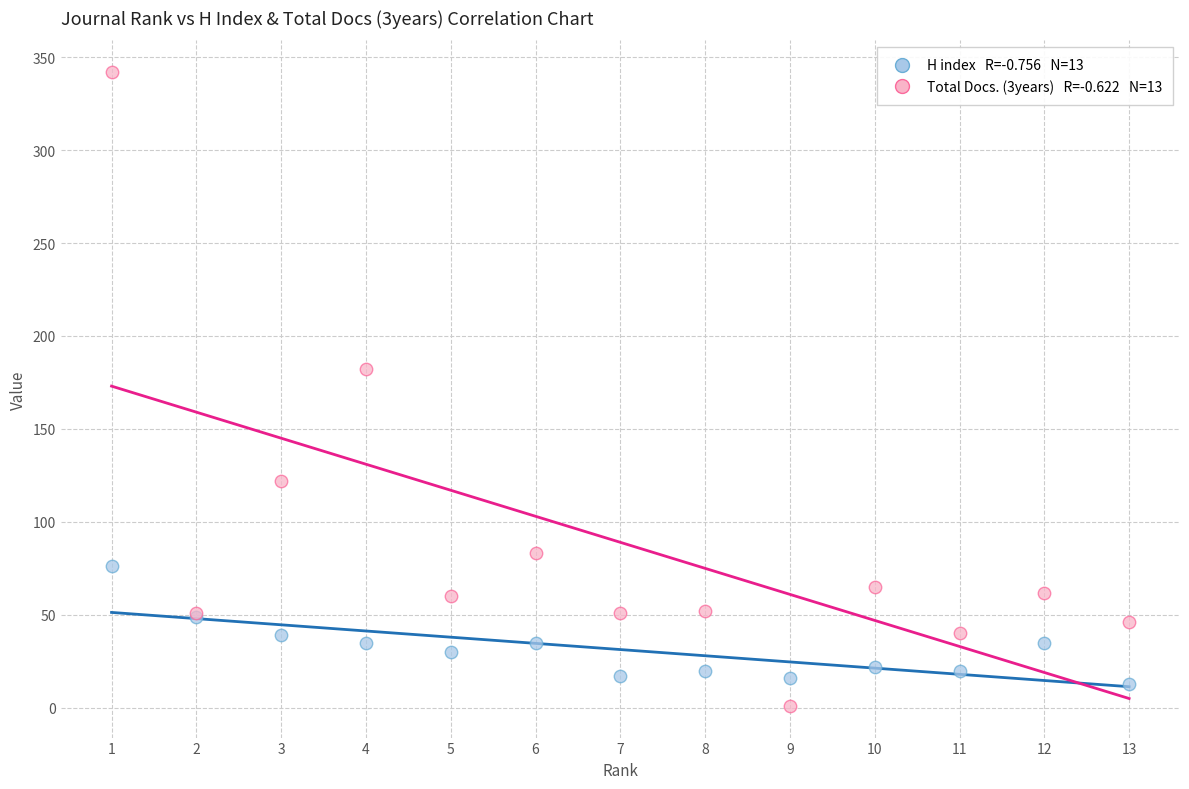

Across all series, what Y value is closest to 171?

182